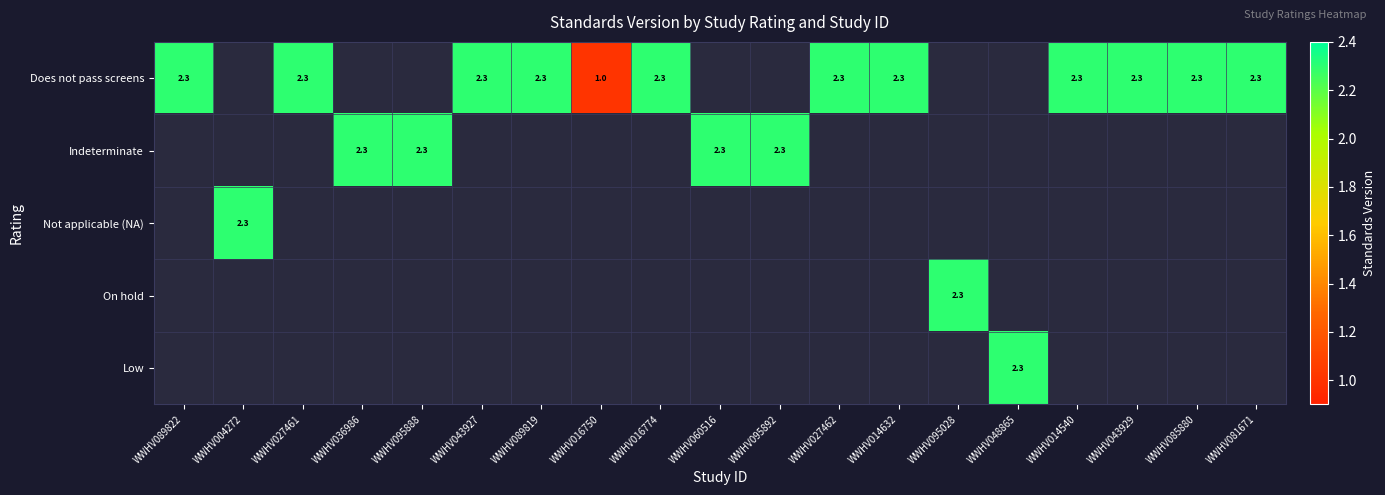

The Does not pass screens series shows 2.3 at WWHV081671. True or false?

True